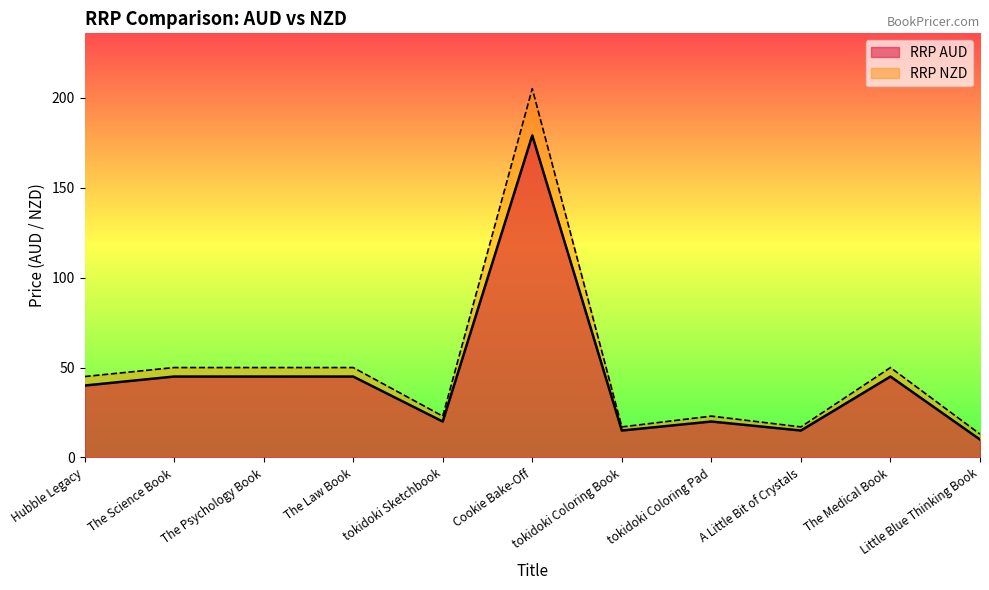

Does the chart display data point markers on the line(s)?

No